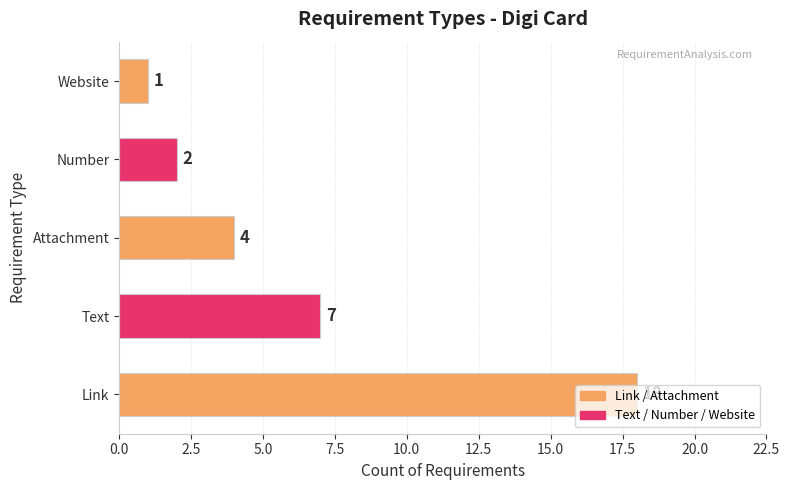

What value does the data have at Text?

7